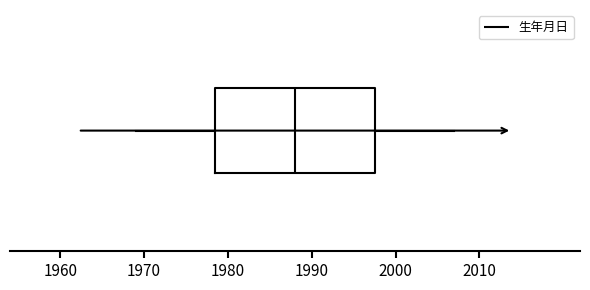

Transcribe this box plot: give where the median line is, the range the box spans, and where the two whiskers end, as read against the x-axis. The values are not printed on the chart, so give them approximately, as read against the axis.

median 1988, box 1979 to 1998, whiskers 1969 to 2007